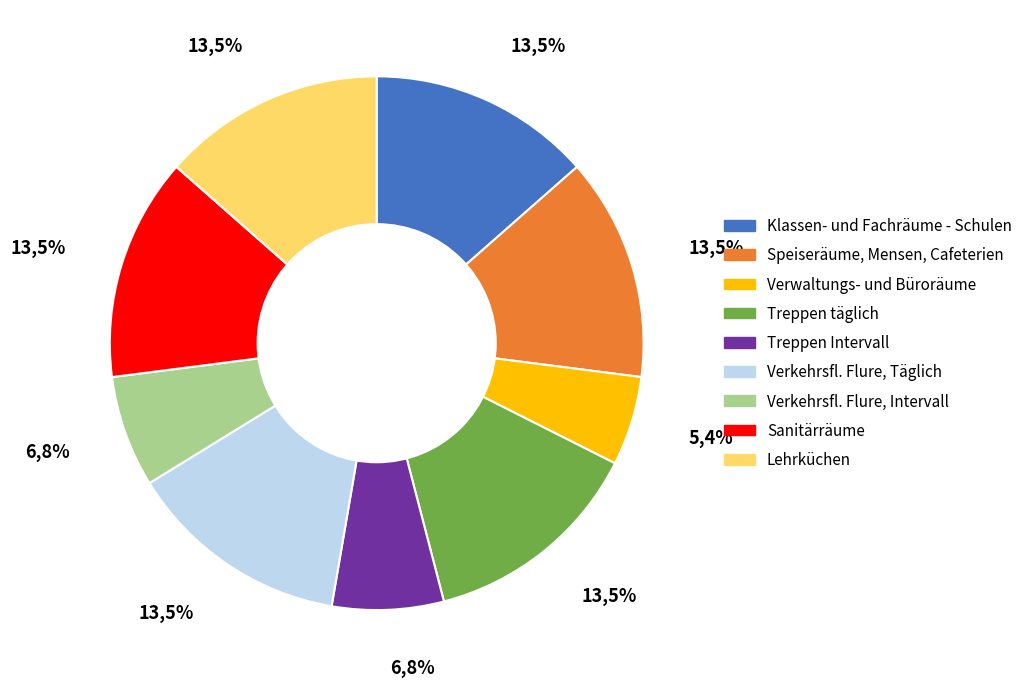

Does any single category account for the majority?

No